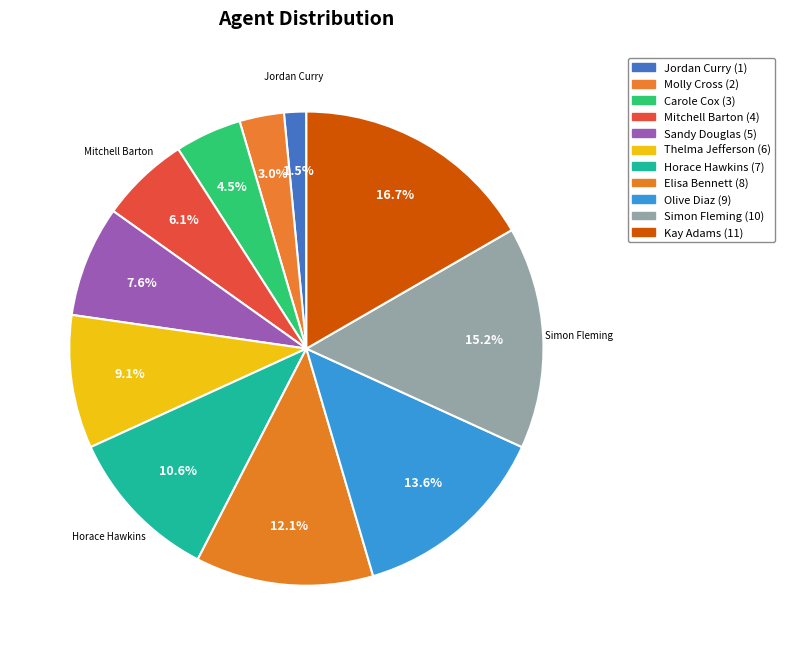

To the nearest percent, what is the difference between the Simon Fleming and Carole Cox slice percentages?

11%